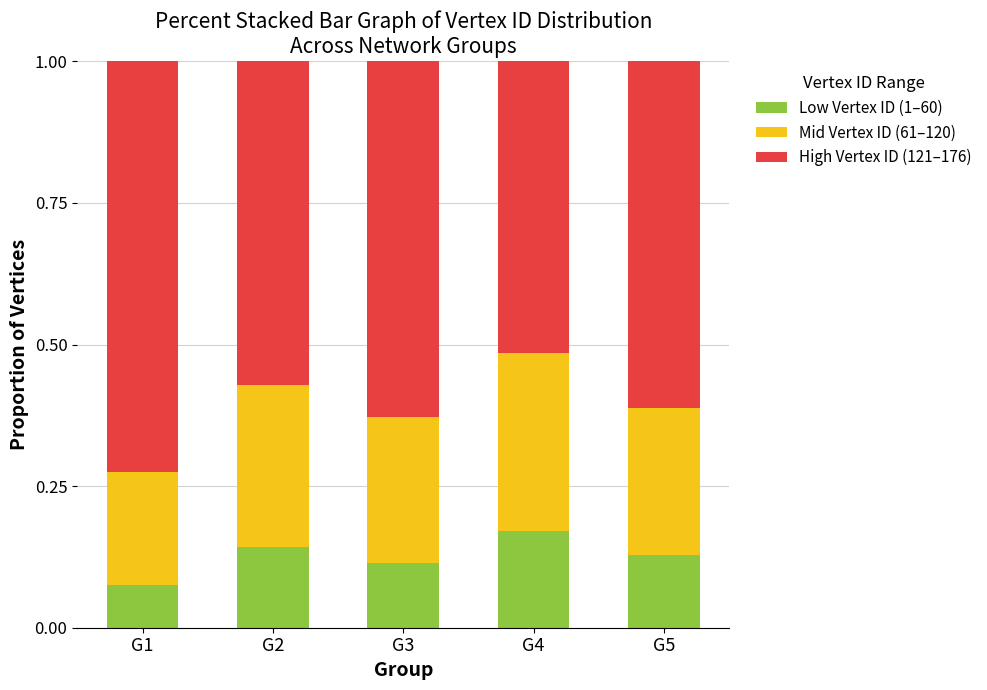

At which label is Low Vertex ID (1–60) closest to 0?

G1